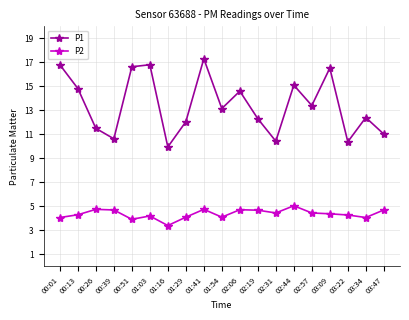

What is the value of the P2 point at the 6th from the left?

4.2